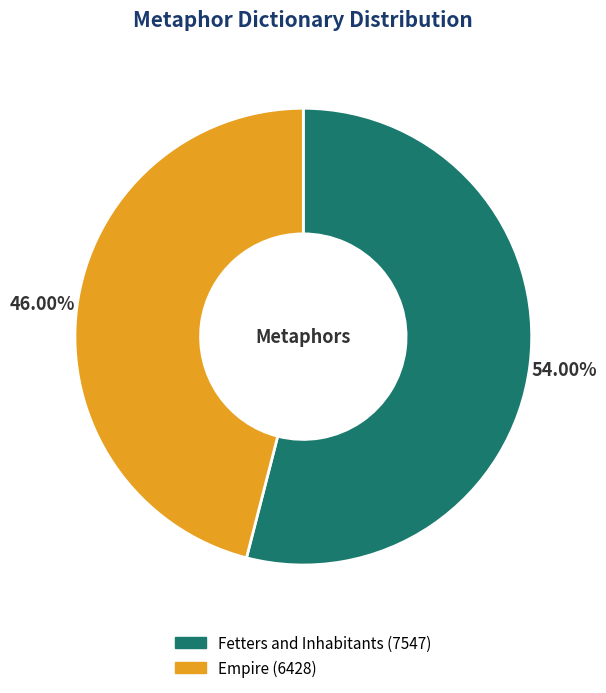

Which slice represents more than half of the pie?

Fetters and Inhabitants